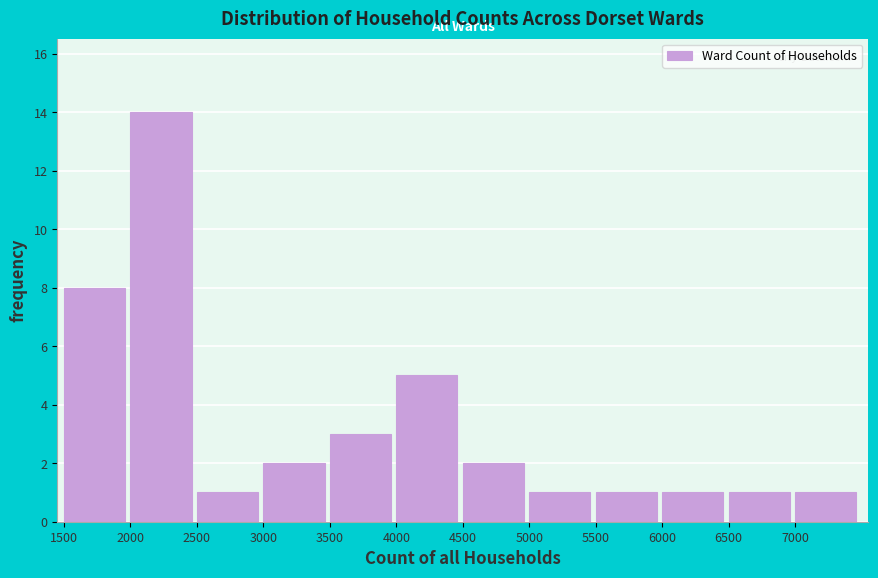

Over which range of the x-axis is the bar tallest?

2000 to 2500